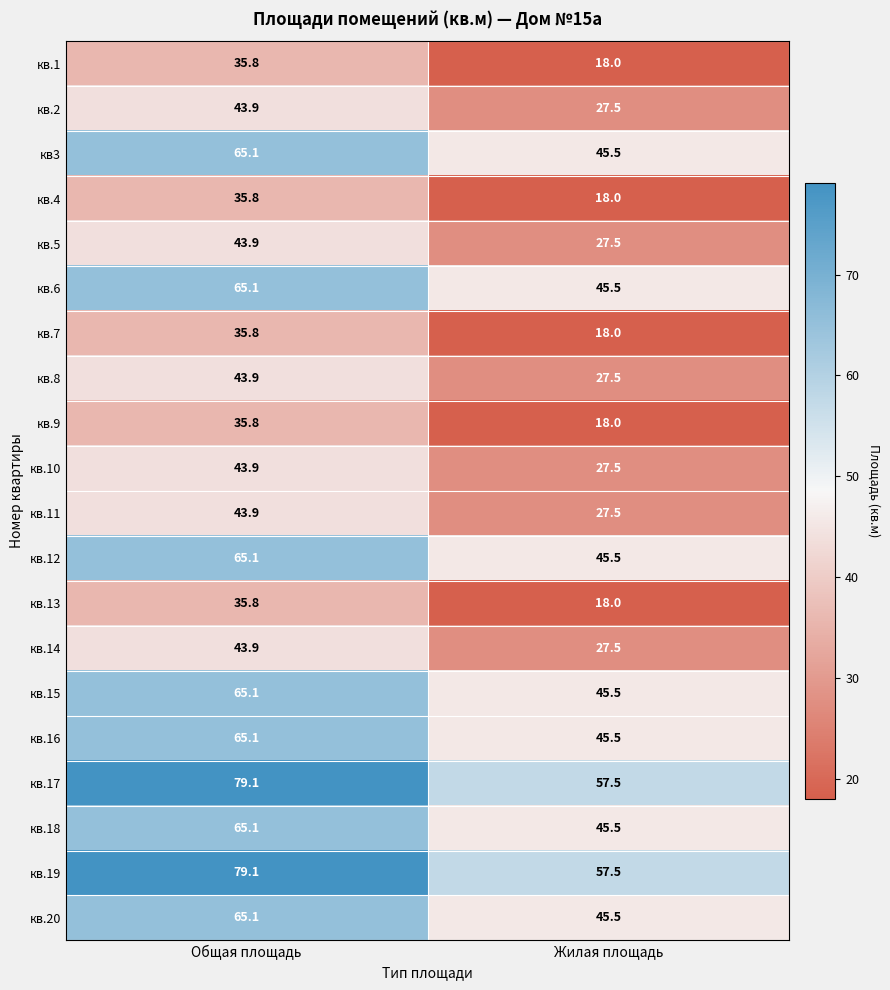

What is the sum of the кв.20 values at Жилая площадь and Общая площадь?

110.6